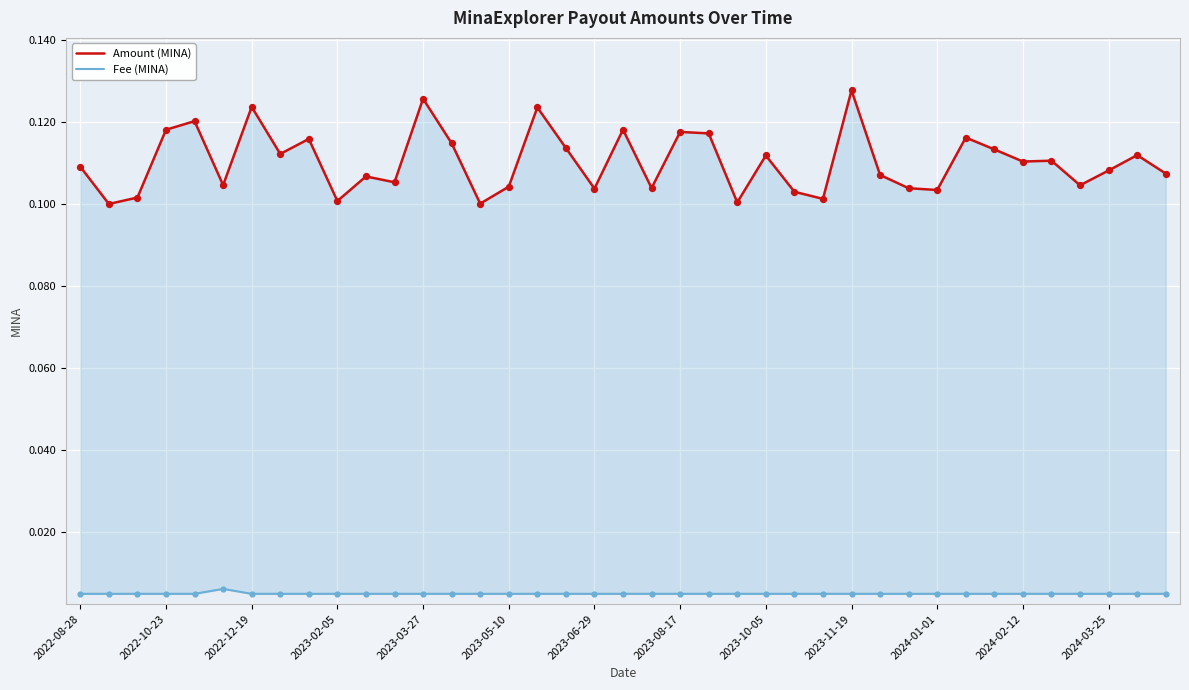

Which series has the widest spread of Y values?

Amount (MINA)